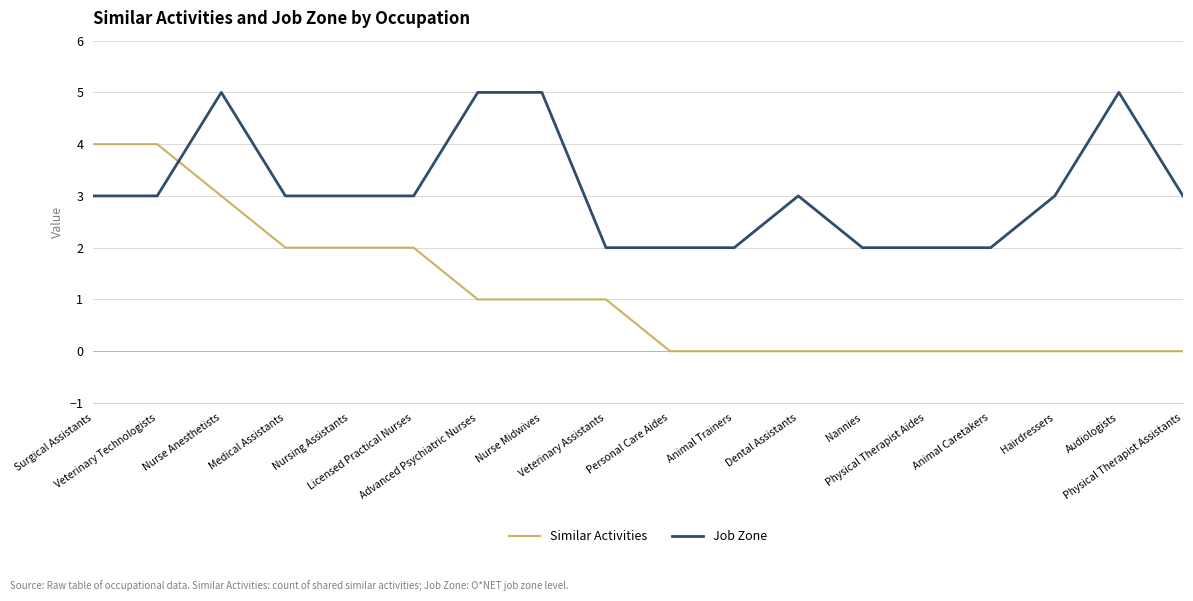

The value of Job Zone at Surgical Assistants is 2. True or false?

False